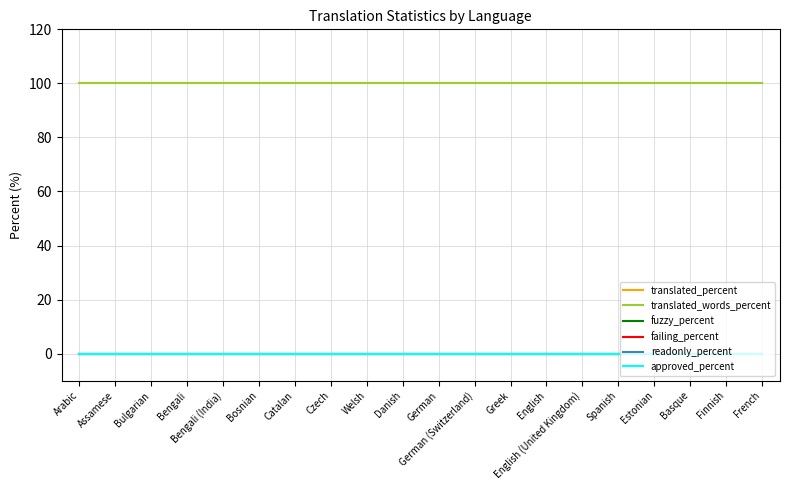

True or false: translated_percent has more than 2 points higher than both neighbors.

False